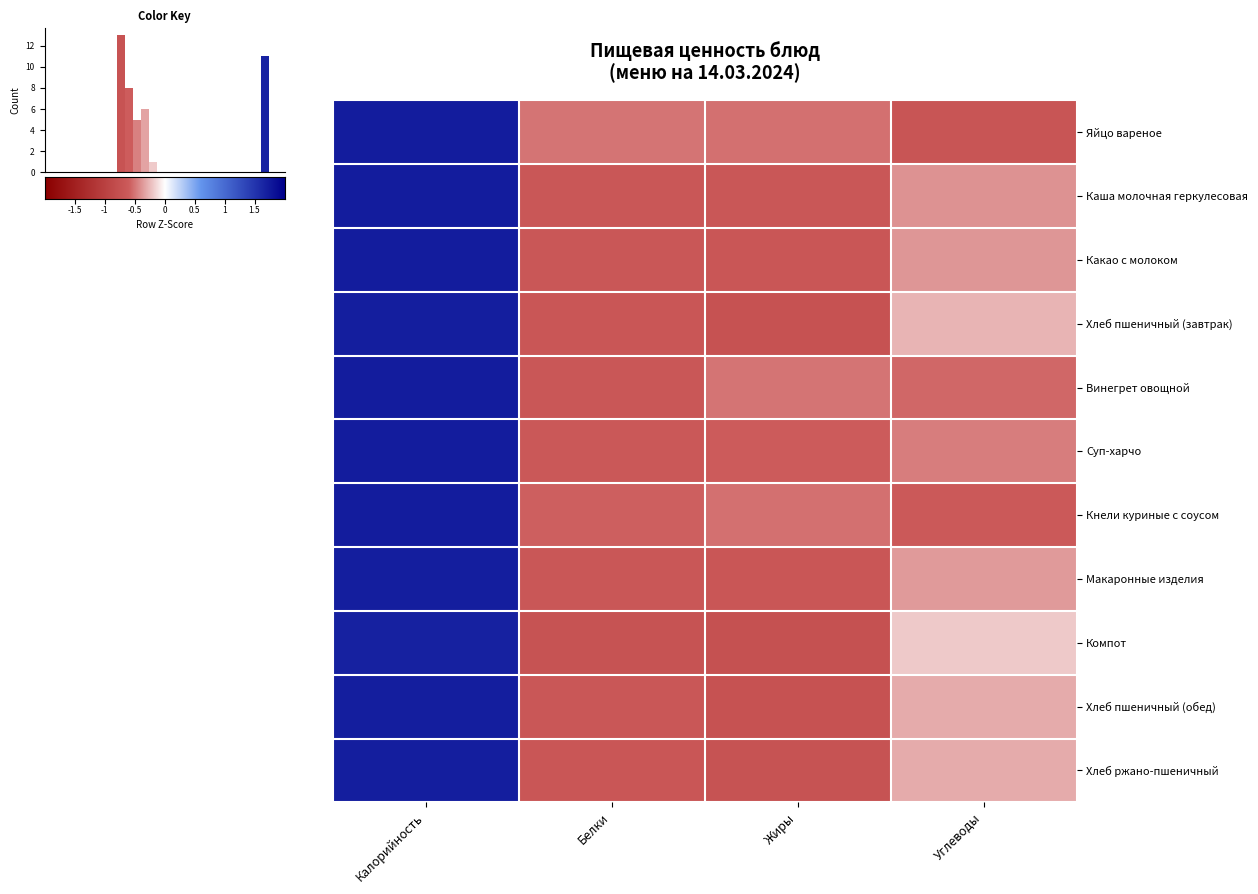

Which series has the largest range (max minus min)?

Хлеб пшеничный (завтрак)